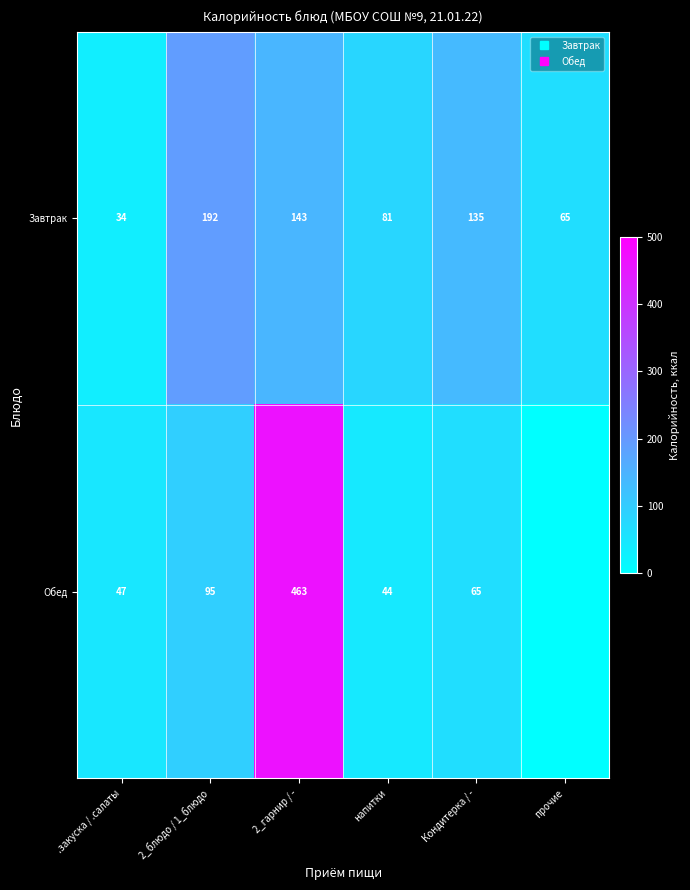

Between .закуска / .салаты and напитки, which series saw the biggest shift?

Завтрак